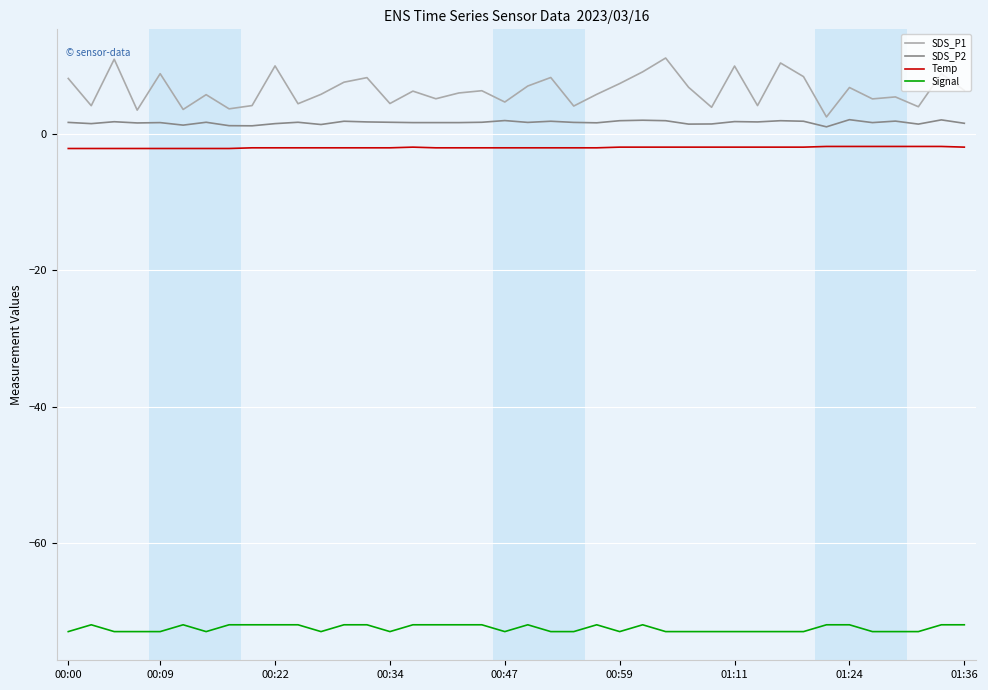

Which series has the largest total across all categories?

SDS_P1